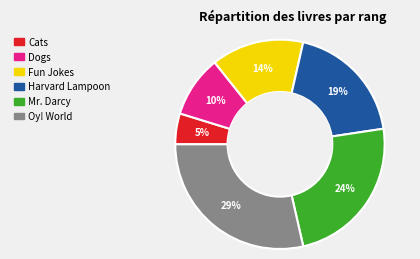

To the nearest percent, what is the average slice percentage?

17%